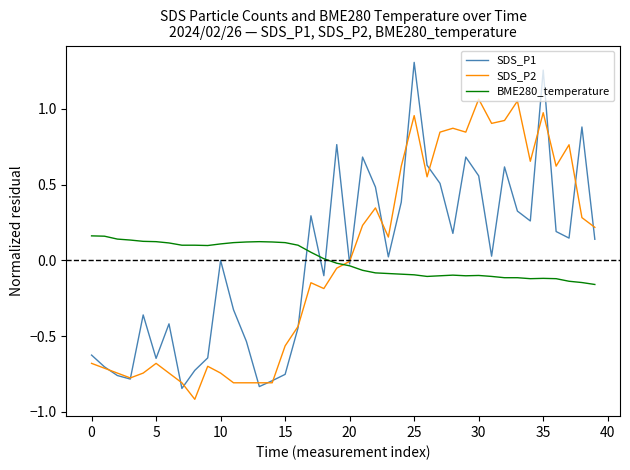

What is the smallest value displayed?

-0.9